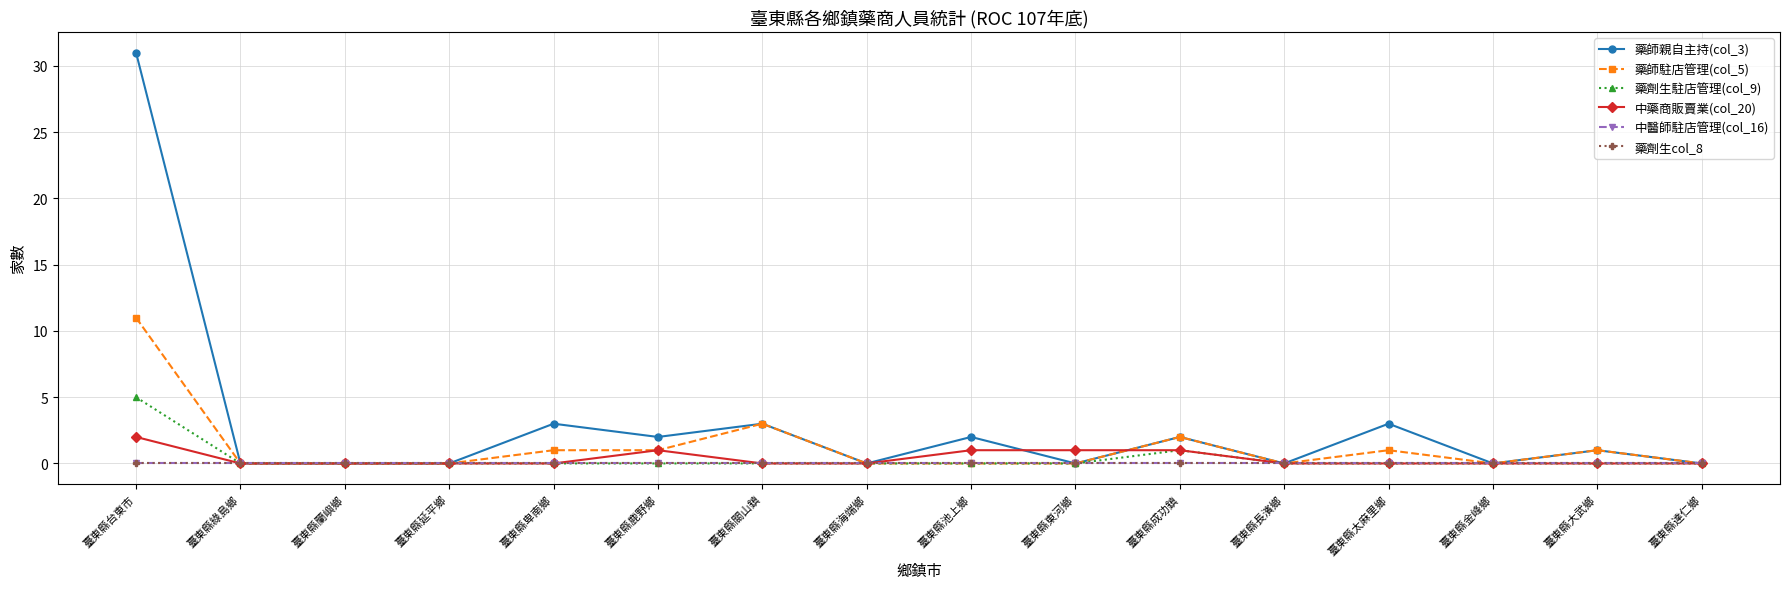

How many interior local valleys does the 藥師駐店管理(col_5) series have?

2